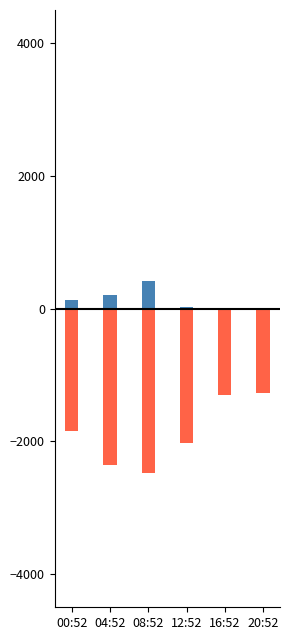

The value of WIND_DIR at 12:52 is 7.0. True or false?

False